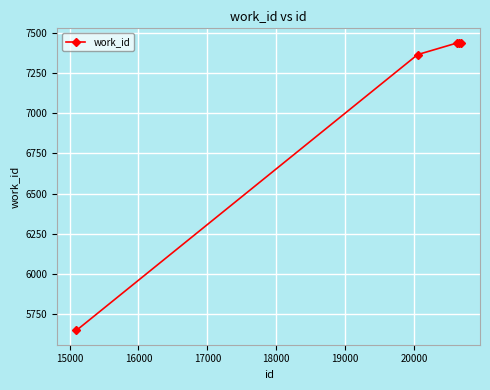

What is the difference between the maximum and minimum values?

1789